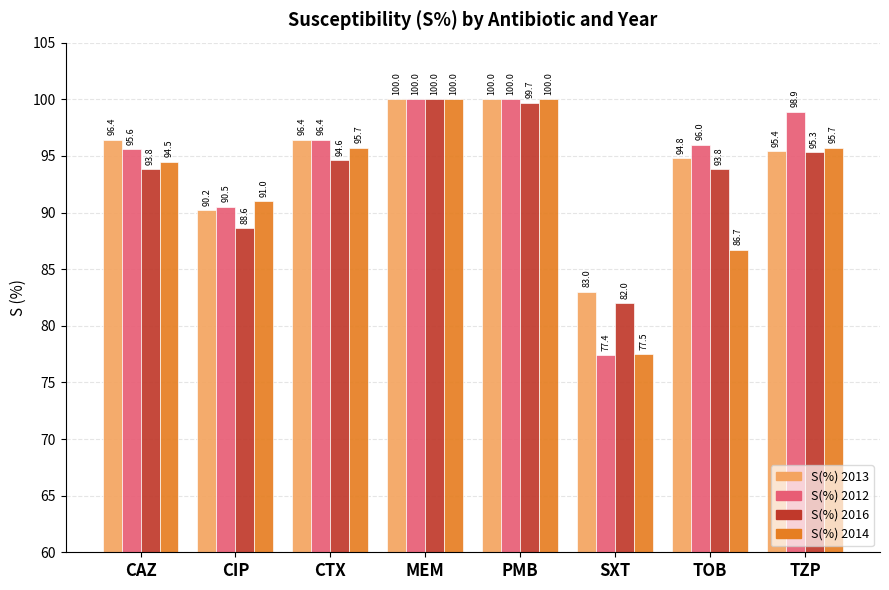

What position from the right is MEM?

5